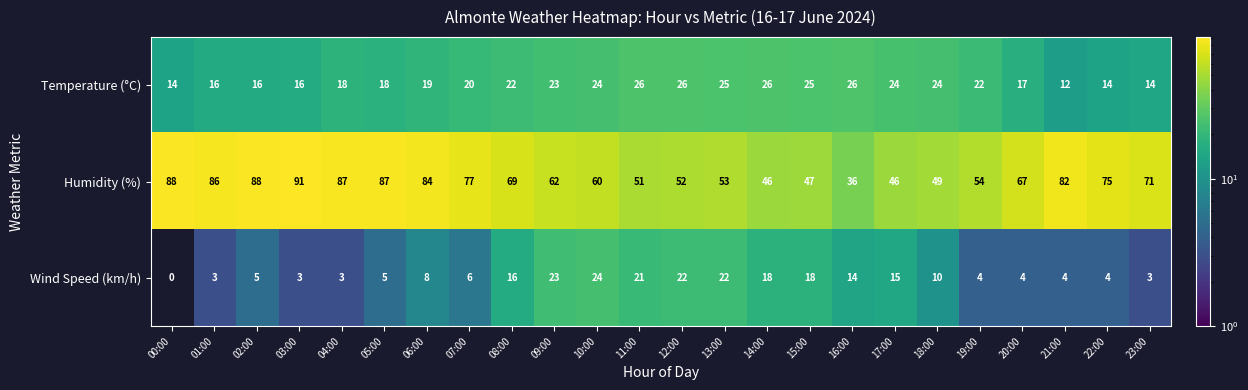

What is the difference between the Temperature (°C) values at 08:00 and 13:00?

3